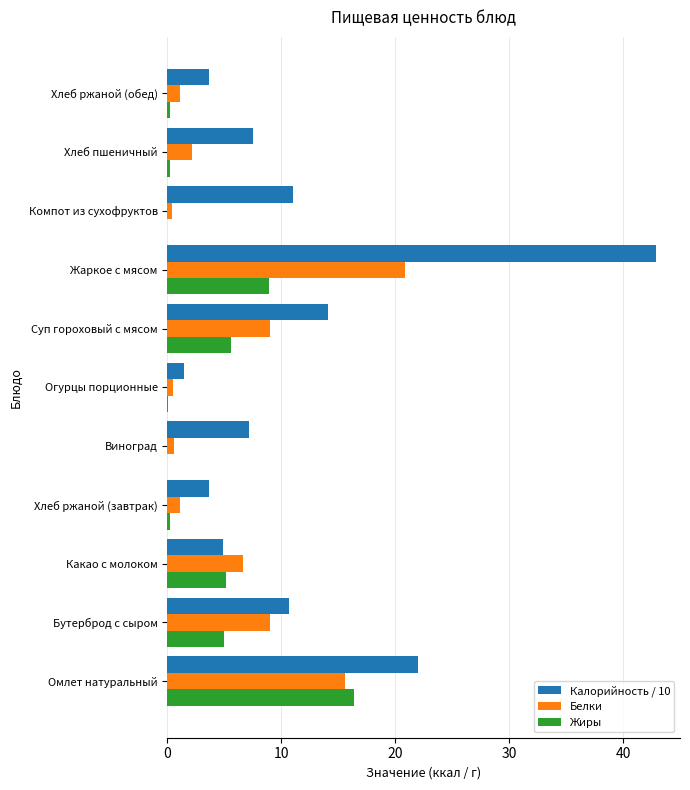

Which category has the highest value in the Белки series?

Жаркое с мясом